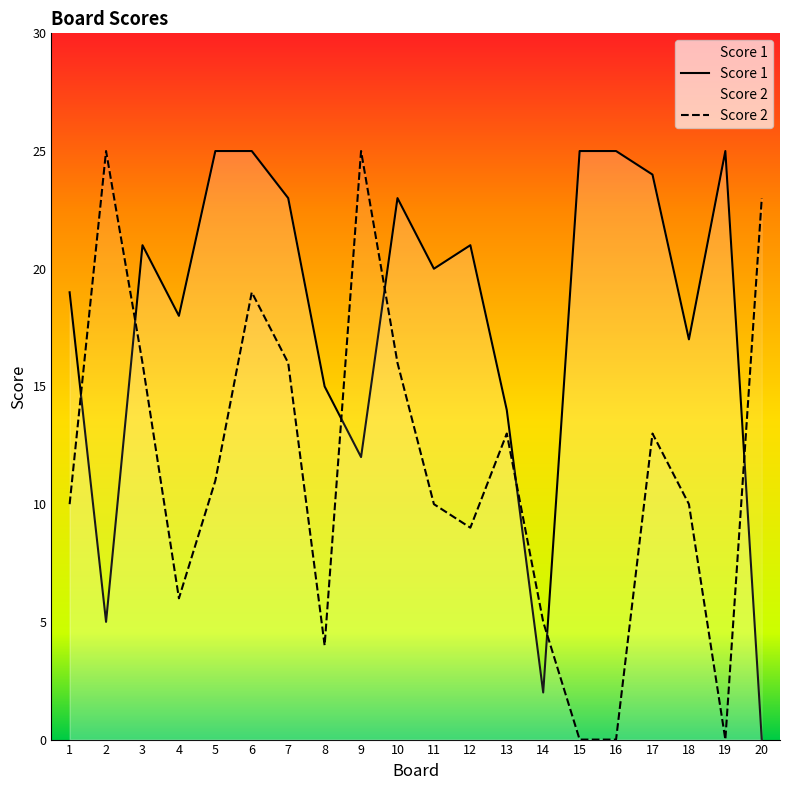

At which category does Score 1 reach its first local peak?

3